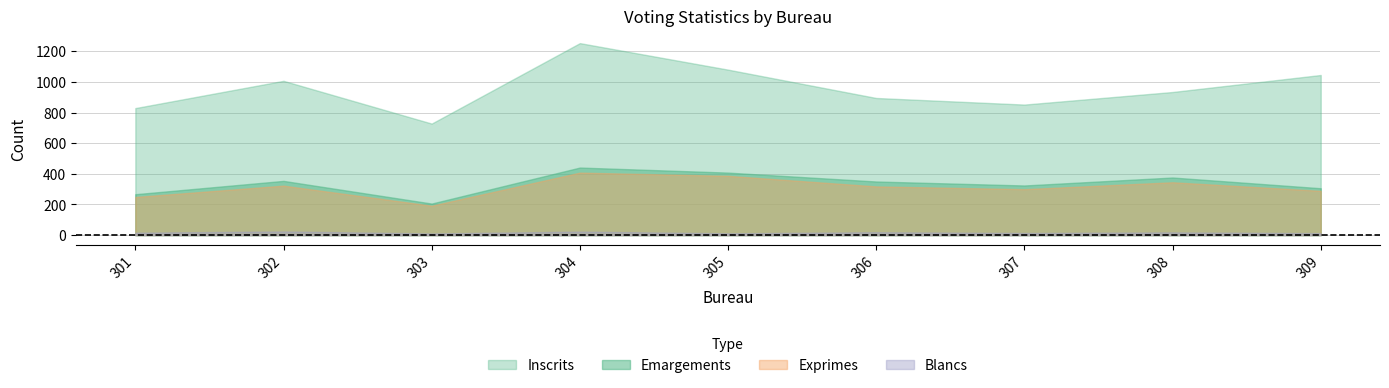

True or false: Inscrits and Votants cross at least once.

False